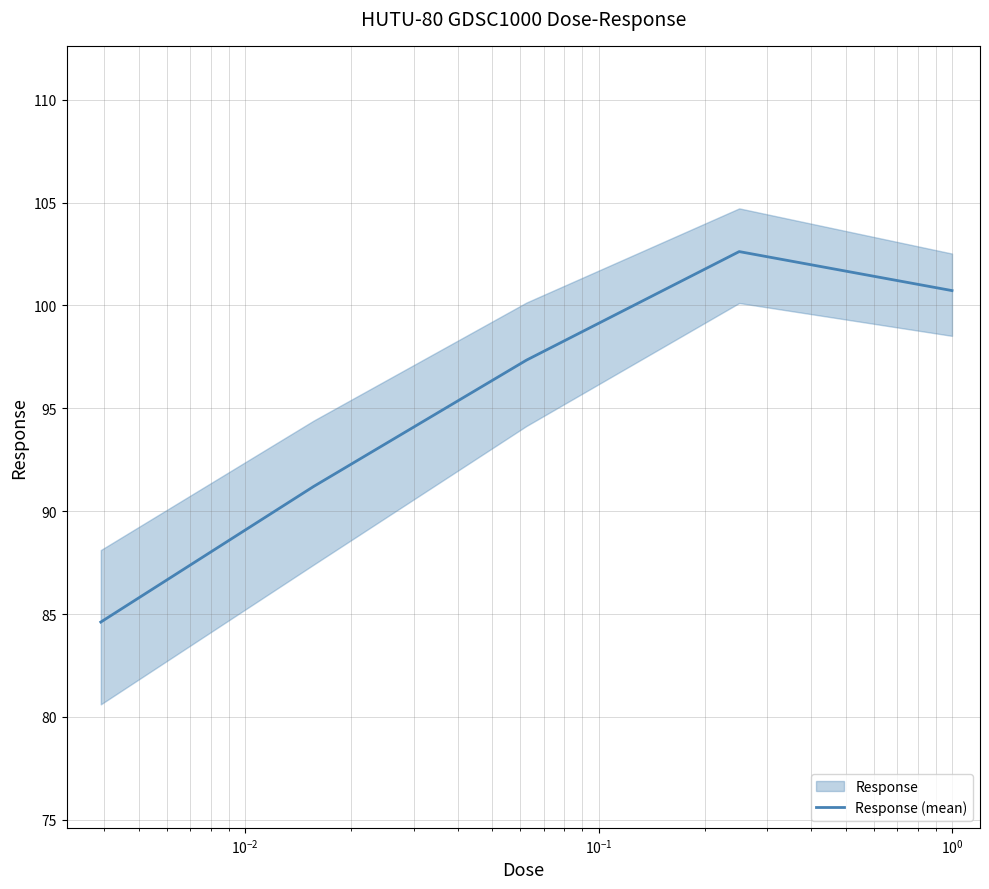

Does the chart have visible grid lines?

Yes